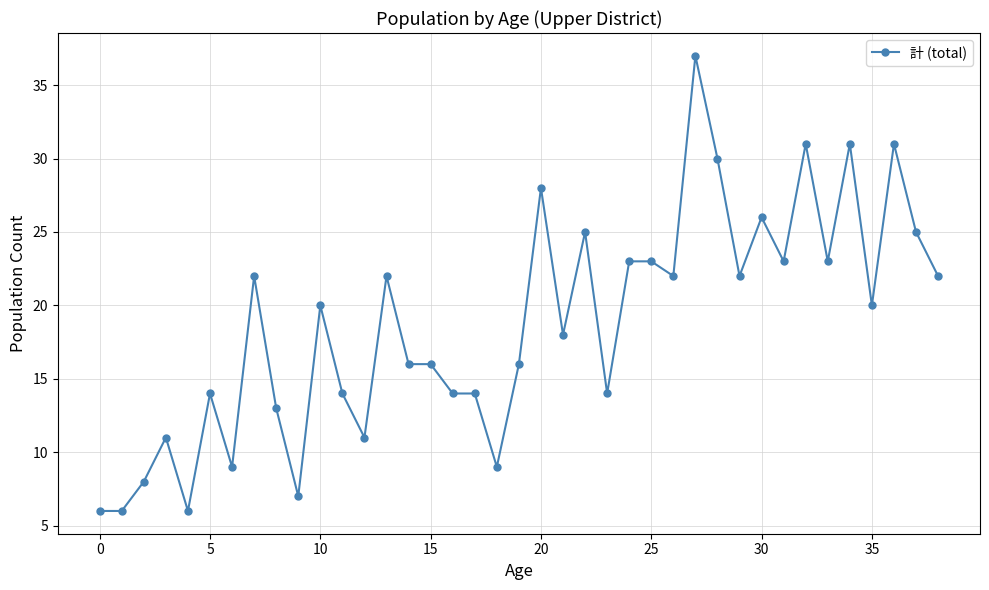

True or false: the data has more than 2 interior local peaks.

True